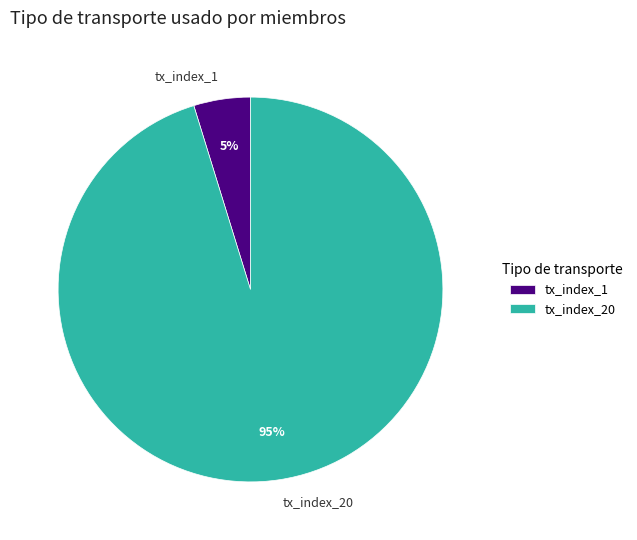

How many slices are in this pie chart?

2